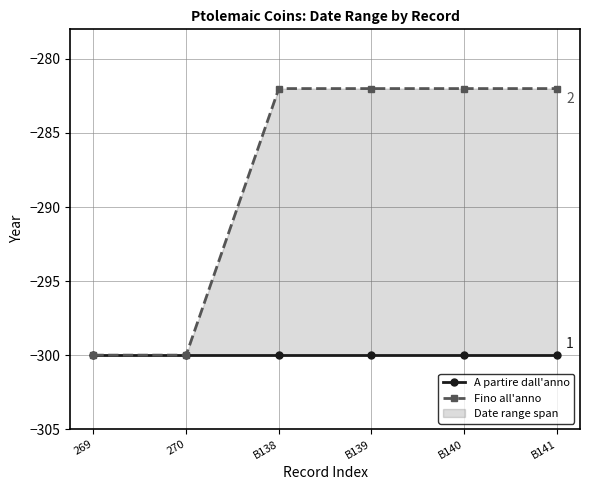

What position from the left is 269?

1